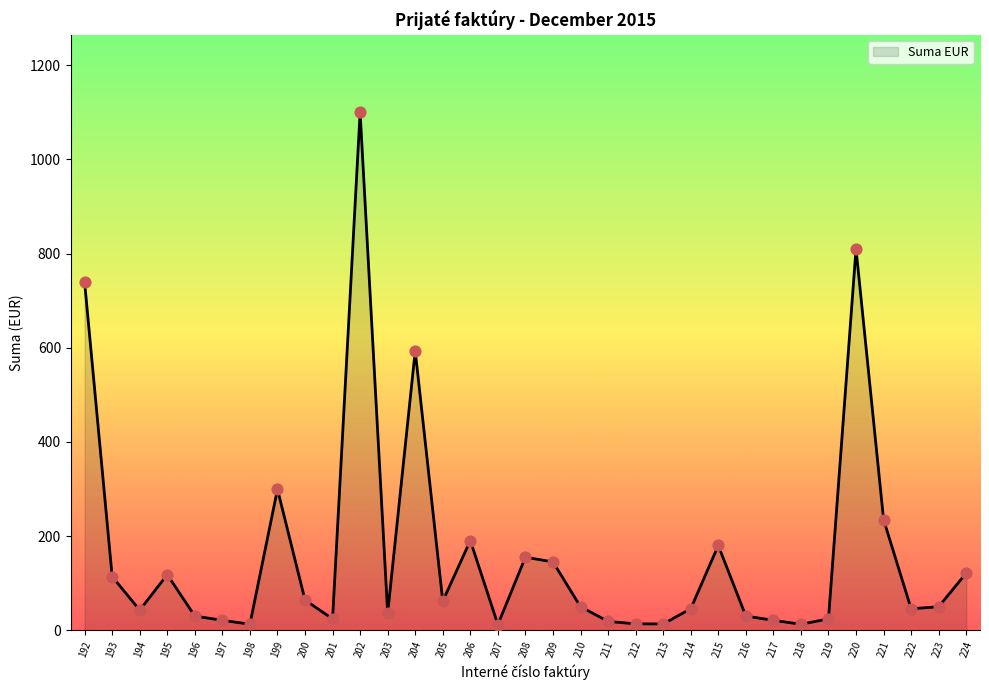

Which has a higher value, 201 or 200?

200